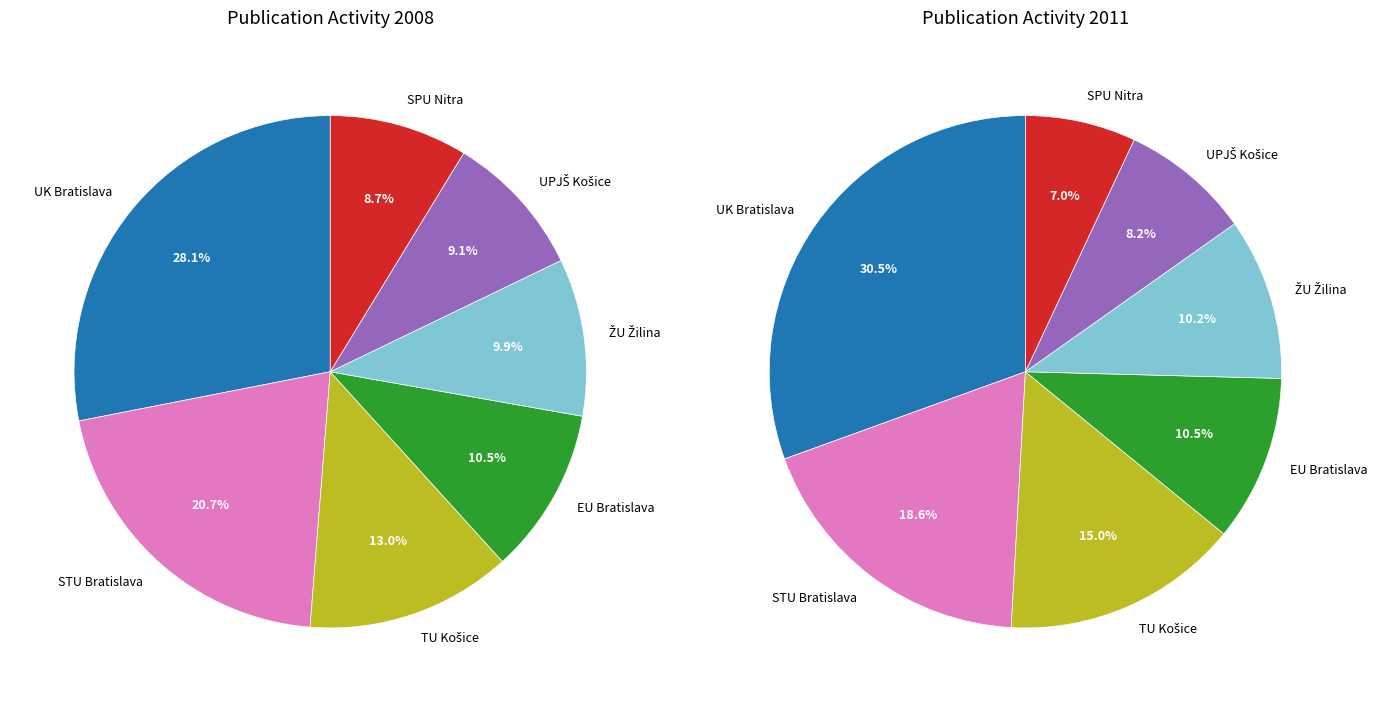

Rank the series by their maximum value, from highest to lowest.

Spolu 2011, Spolu 2008